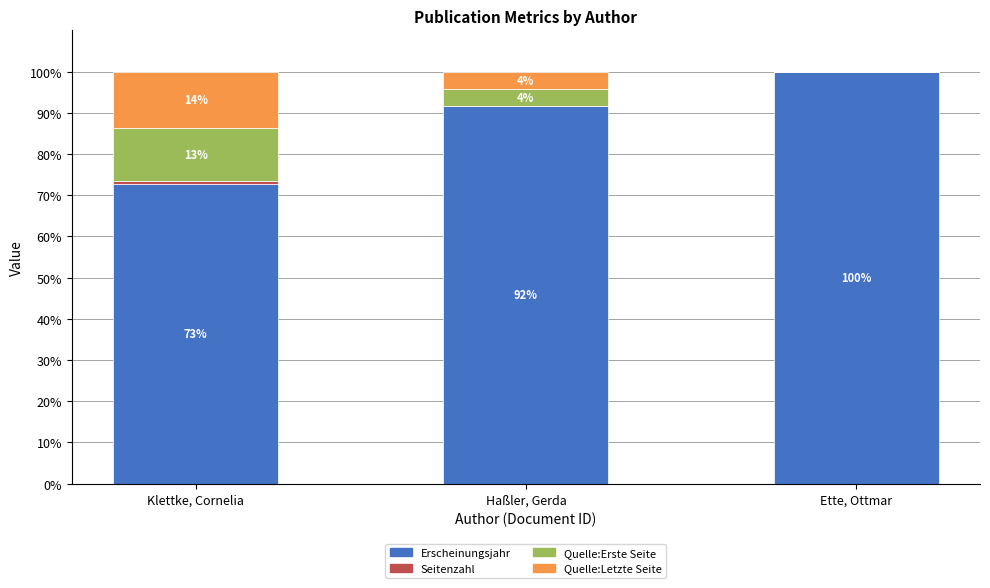

Is it true that Erscheinungsjahr equals 91.6 at Haßler, Gerda?

True